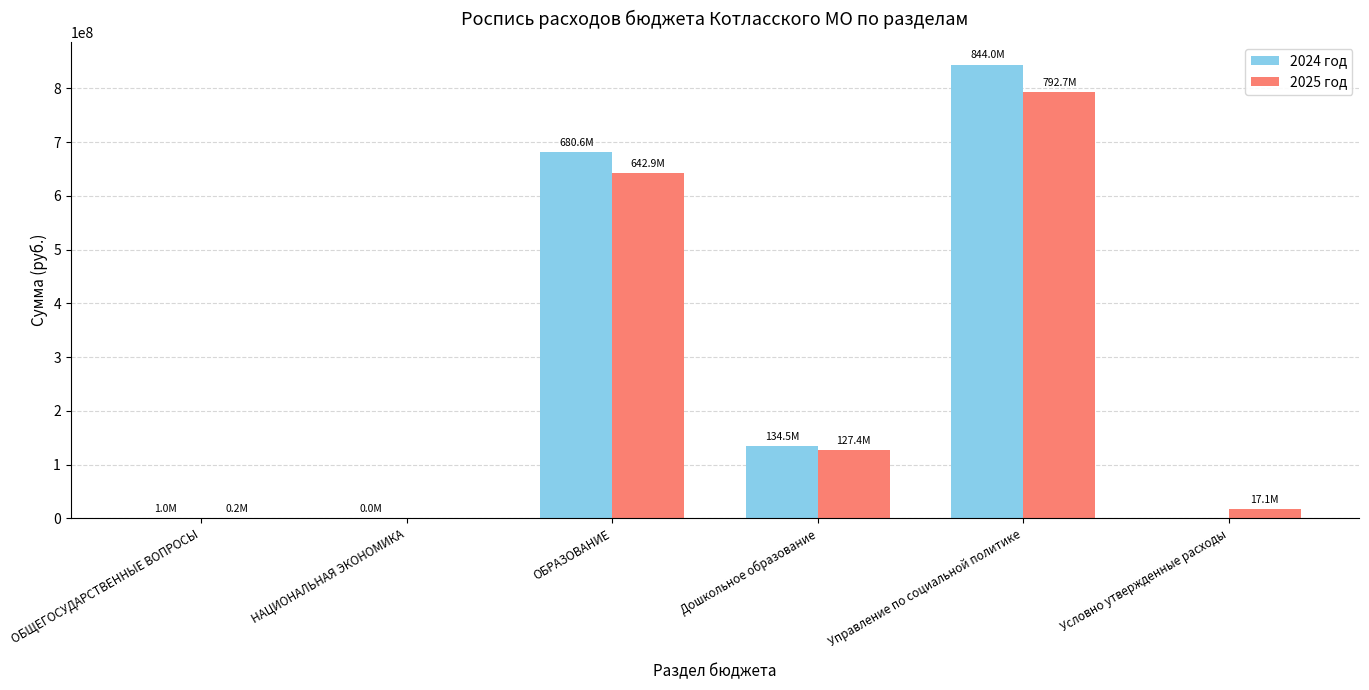

The value of 2025 год at НАЦИОНАЛЬНАЯ ЭКОНОМИКА is 0.0. True or false?

True